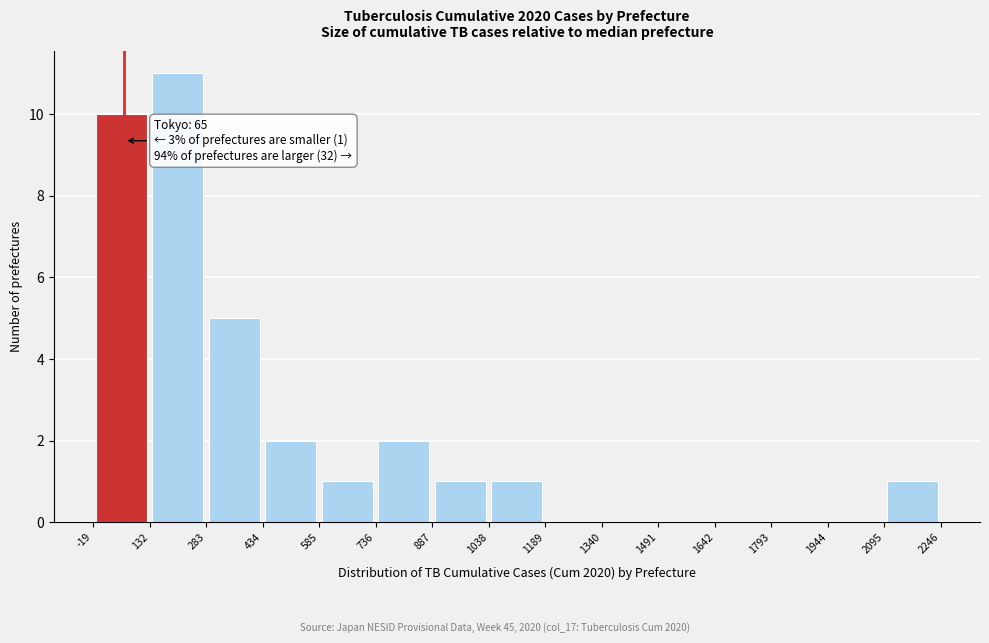

Over which range of the x-axis is the bar tallest?

132 to 283